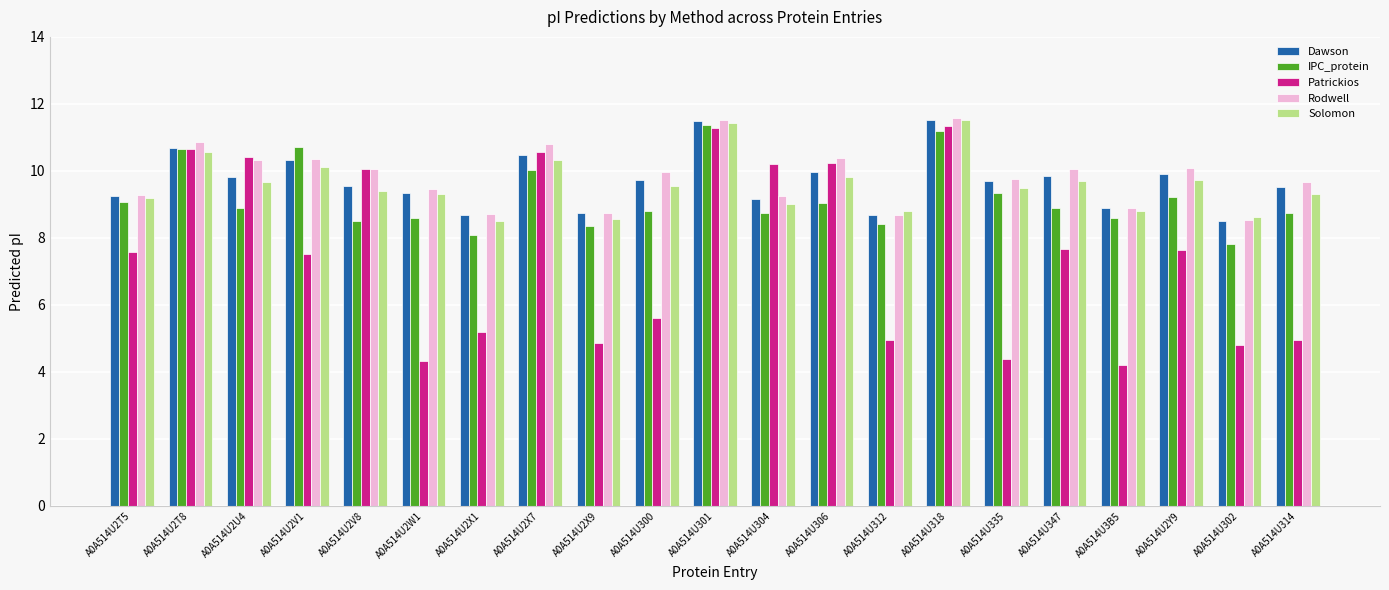

Is it true that Patrickios equals 4.8 at A0A514U302?

True